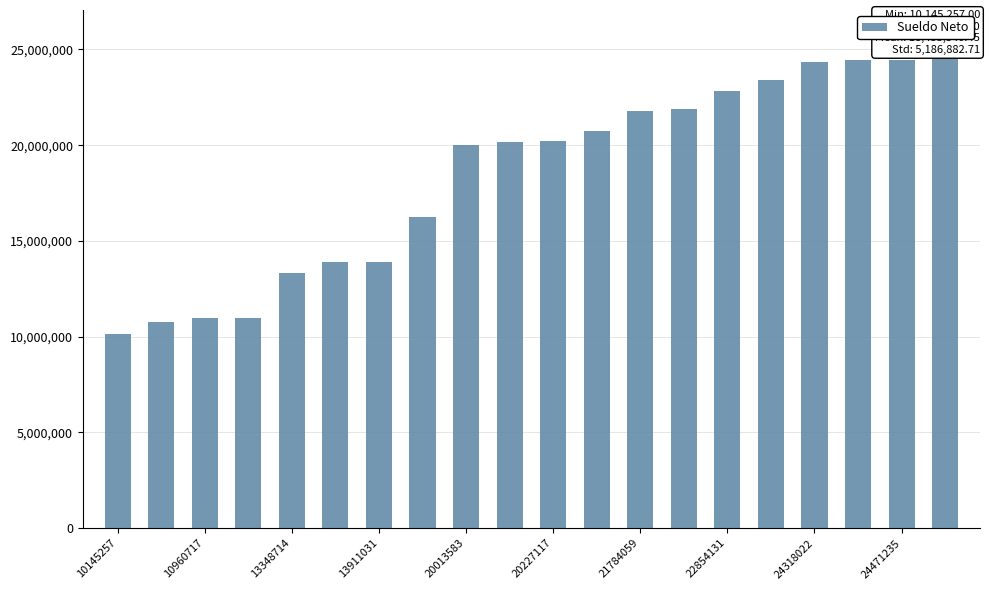

What is the maximum value shown in the chart?

24597672